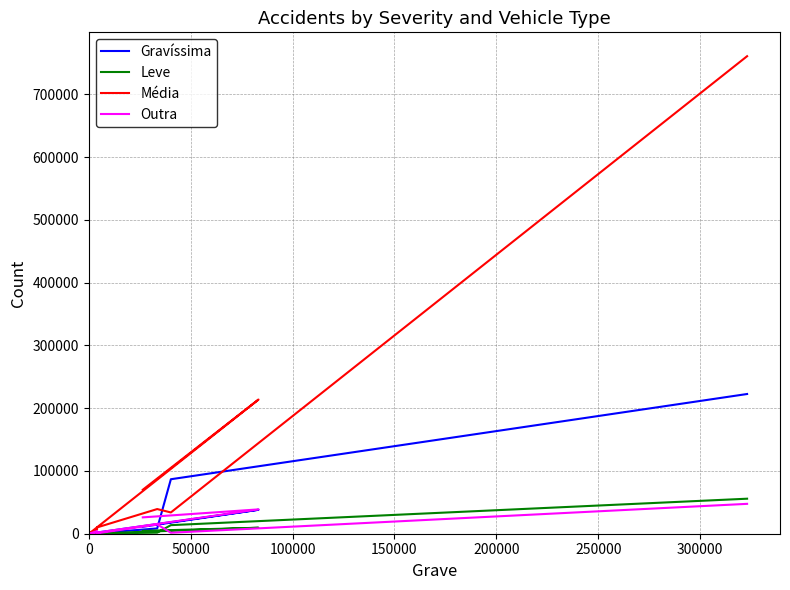

Reading left to right, extract all data points from this chart.

Gravíssima: 222527	86785	8393	850	1972	48	38179	11115
Leve: 55769	13651	1715	339	452	8	9525	4519
Média: 760545	33888	39281	10023	7274	23	213708	70037
Outra: 47584	1545	14892	571	4137	21	38772	26038